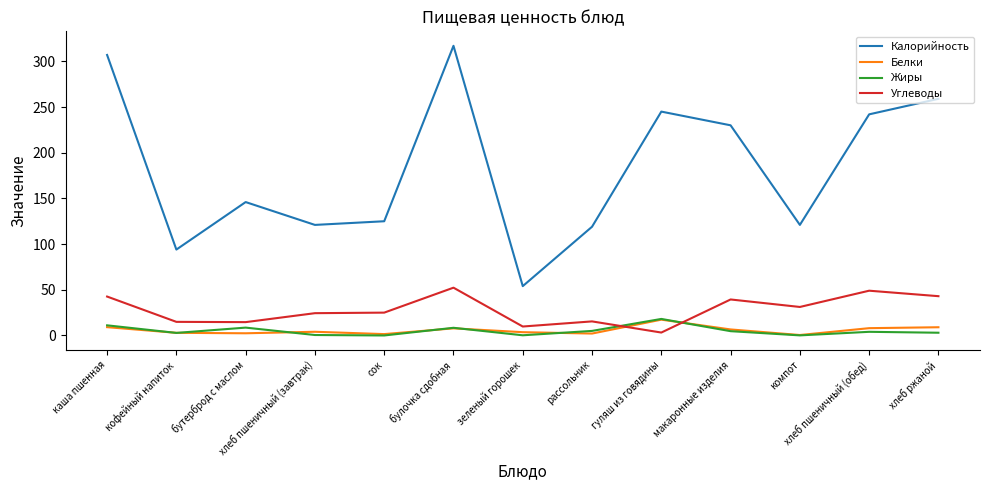

What position from the right is макаронные изделия?

4